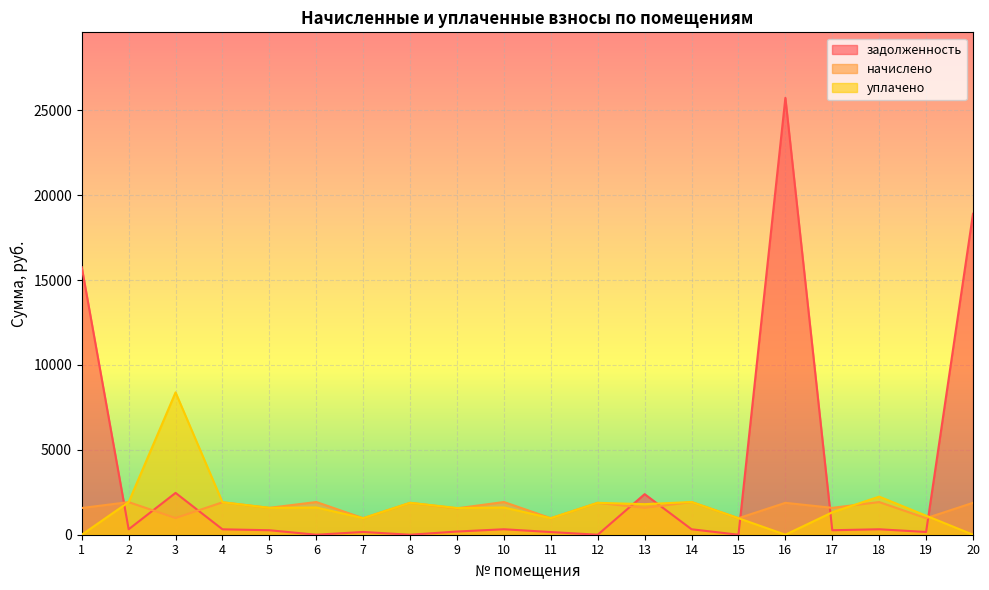

What are all the series names shown in the legend?

задолженность, начислено, уплачено